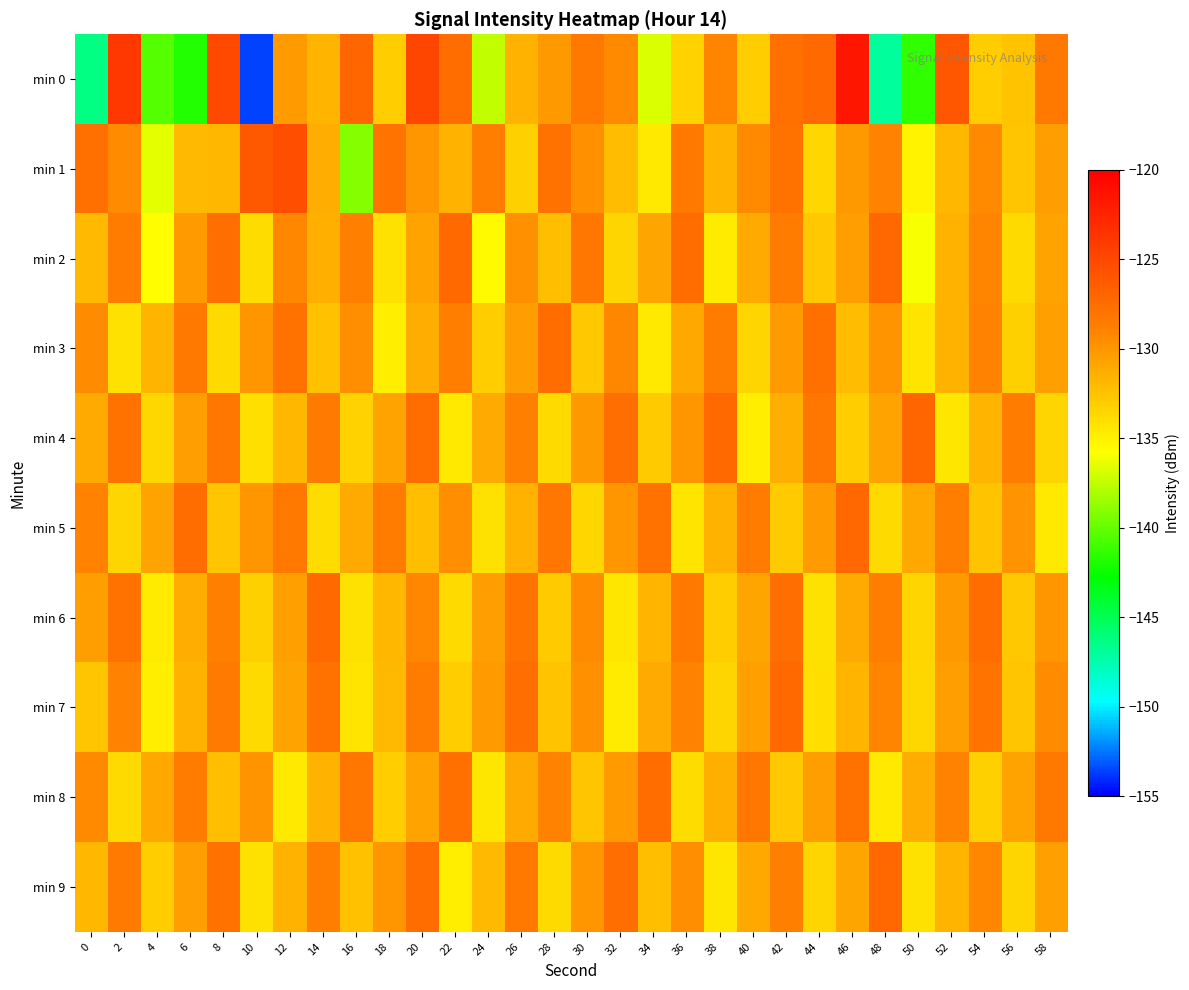

Between 48 and 44, which is larger?

44